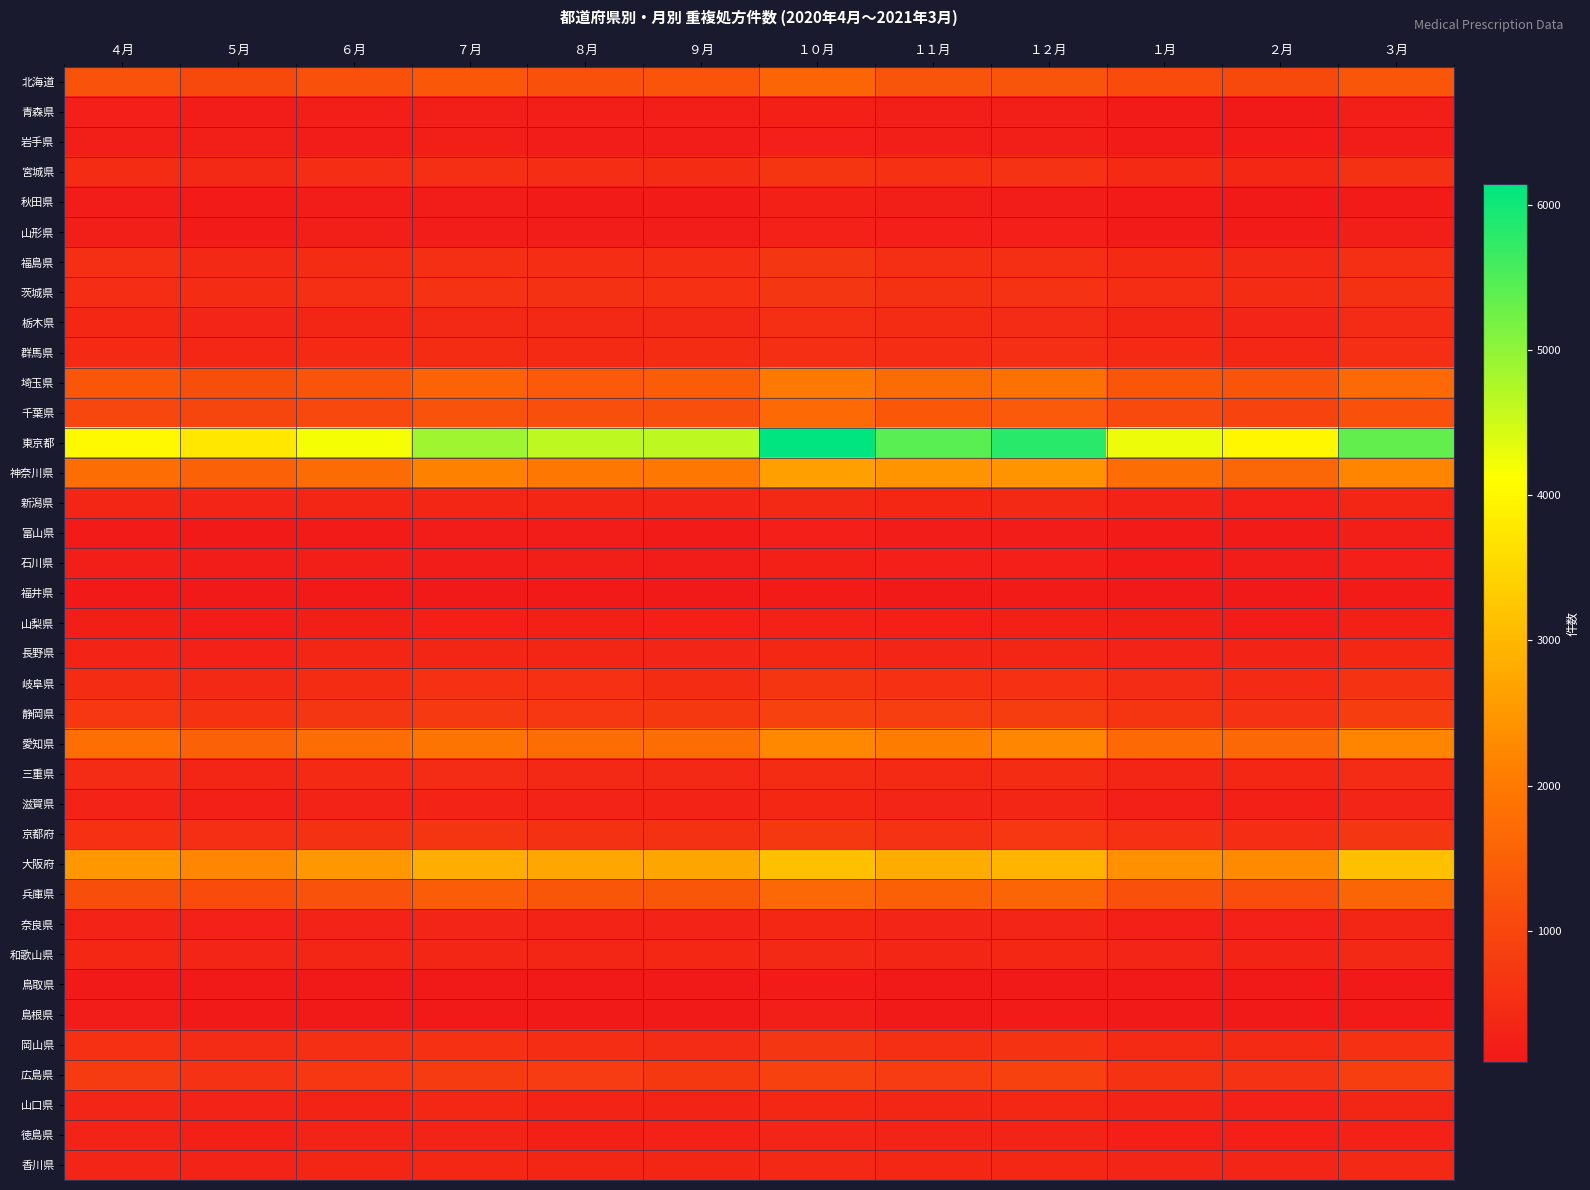

Reading left to right, list all the values displayed in this chart.

北海道: ４月=1240	５月=1055	６月=1212	７月=1338	８月=1190	９月=1256	１０月=1589	１１月=1293	１２月=1299	１月=1092	２月=1047	３月=1316
青森県: ４月=217	５月=177	６月=199	７月=195	８月=195	９月=194	１０月=260	１１月=206	１２月=203	１月=158	２月=138	３月=199
岩手県: ４月=202	５月=196	６月=176	７月=197	８月=174	９月=173	１０月=217	１１月=198	１２月=190	１月=154	２月=150	３月=170
宮城県: ４月=483	５月=419	６月=508	７月=532	８月=513	９月=486	１０月=650	１１月=564	１２月=613	１月=435	２月=392	３月=571
秋田県: ４月=171	５月=160	６月=179	７月=175	８月=154	９月=146	１０月=240	１１月=197	１２月=184	１月=145	２月=137	３月=158
山形県: ４月=201	５月=162	６月=194	７月=174	８月=181	９月=185	１０月=263	１１月=218	１２月=221	１月=147	２月=149	３月=195
福島県: ４月=522	５月=405	６月=485	７月=530	８月=510	９月=516	１０月=665	１１月=537	１２月=542	１月=438	２月=410	３月=543
茨城県: ４月=516	５月=475	６月=521	７月=602	８月=588	９月=552	１０月=681	１１月=583	１２月=609	１月=516	２月=494	３月=583
栃木県: ４月=395	５月=342	６月=372	７月=415	８月=403	９月=412	１０月=527	１１月=477	１２月=471	１月=364	２月=339	３月=454
群馬県: ４月=446	５月=386	６月=436	７月=490	８月=449	９月=488	１０月=542	１１月=513	１２月=529	１月=434	２月=380	３月=521
埼玉県: ４月=1301	５月=1147	６月=1266	７月=1574	８月=1390	９月=1431	１０月=1986	１１月=1727	１２月=1826	１月=1317	２月=1260	３月=1683
千葉県: ４月=999	５月=970	６月=1024	７月=1234	８月=1169	９月=1173	１０月=1684	１１月=1342	１２月=1393	１月=1072	２月=962	３月=1225
東京都: ４月=4024	５月=3740	６月=4198	７月=4882	８月=4641	９月=4649	１０月=6141	１１月=5424	１２月=5789	１月=4275	２月=4010	３月=5350
神奈川県: ４月=1780	５月=1543	６月=1732	７月=2130	８月=1955	９月=1954	１０月=2624	１１月=2435	１２月=2448	１月=1788	２月=1612	３月=2205
新潟県: ４月=373	５月=342	６月=356	７月=365	８月=372	９月=349	１０月=418	１１月=389	１２月=404	１月=285	２月=279	３月=357
富山県: ４月=165	５月=134	６月=162	７月=174	８月=166	９月=161	１０月=218	１１月=184	１２月=181	１月=156	２月=144	３月=206
石川県: ４月=203	５月=173	６月=194	７月=186	８月=210	９月=183	１０月=238	１１月=214	１２月=224	１月=162	２月=167	３月=221
福井県: ４月=125	５月=118	６月=122	７月=133	８月=130	９月=141	１０月=144	１１月=137	１２月=157	１月=129	２月=112	３月=156
山梨県: ４月=197	５月=188	６月=192	７月=226	８月=246	９月=218	１０月=272	１１月=232	１２月=258	１月=195	２月=187	３月=259
長野県: ４月=330	５月=279	６月=364	７月=374	８月=357	９月=344	１０月=386	１１月=336	１２月=367	１月=301	２月=310	３月=380
岐阜県: ４月=490	５月=420	６月=483	７月=555	８月=555	９月=483	１０月=649	１１月=545	１２月=566	１月=451	２月=431	３月=638
静岡県: ４月=687	５月=624	６月=669	７月=749	８月=692	９月=729	１０月=892	１１月=828	１２月=822	１月=645	２月=591	３月=807
愛知県: ４月=1815	５月=1532	６月=1761	７月=1901	８月=1774	９月=1782	１０月=2263	１１月=2068	１２月=2232	１月=1688	２月=1661	３月=2191
三重県: ４月=463	５月=356	６月=427	７月=462	８月=418	９月=421	１０月=488	１１月=430	１２月=484	１月=370	２月=382	３月=456
滋賀県: ４月=304	５月=254	６月=306	７月=320	８月=307	９月=313	１０月=390	１１月=333	１２月=368	１月=257	２月=250	３月=353
京都府: ４月=552	５月=543	６月=578	７月=658	８月=575	９月=577	１０月=717	１１月=598	１２月=699	１月=559	２月=498	３月=662
大阪府: ４月=2487	５月=2233	６月=2503	７月=2855	８月=2727	９月=2695	１０月=3135	１１月=2820	１２月=2967	１月=2382	２月=2275	３月=3138
兵庫県: ４月=1140	５月=1087	６月=1239	７月=1419	８月=1312	９月=1315	１０月=1674	１１月=1492	１２月=1596	１月=1198	２月=1132	３月=1591
奈良県: ４月=285	５月=271	６月=304	７月=350	８月=310	９月=303	１０月=384	１１月=353	１２月=349	１月=258	２月=275	３月=363
和歌山県: ４月=380	５月=348	６月=366	７月=377	８月=367	９月=399	１０月=411	１１月=362	１２月=399	１月=354	２月=329	３月=404
鳥取県: ４月=140	５月=116	６月=117	７月=129	８月=117	９月=115	１０月=145	１１月=128	１２月=133	１月=113	２月=95	３月=141
島根県: ４月=182	５月=110	６月=139	７月=132	８月=132	９月=134	１０月=205	１１月=142	１２月=158	１月=104	２月=114	３月=158
岡山県: ４月=561	５月=450	６月=538	７月=551	８月=510	９月=463	１０月=685	１１月=536	１２月=632	１月=430	２月=428	３月=566
広島県: ４月=775	５月=610	６月=703	７月=758	８月=780	９月=727	１０月=878	１１月=787	１２月=878	１月=633	２月=599	３月=831
山口県: ４月=349	５月=300	６月=314	７月=390	８月=327	９月=330	１０月=401	１１月=360	１２月=389	１月=309	２月=281	３月=374
徳島県: ４月=287	５月=241	６月=291	７月=288	８月=260	９月=274	１０月=341	１１月=287	１２月=324	１月=232	２月=222	３月=274
香川県: ４月=353	５月=297	６月=365	７月=391	８月=361	９月=370	１０月=422	１１月=395	１２月=398	１月=345	２月=333	３月=419